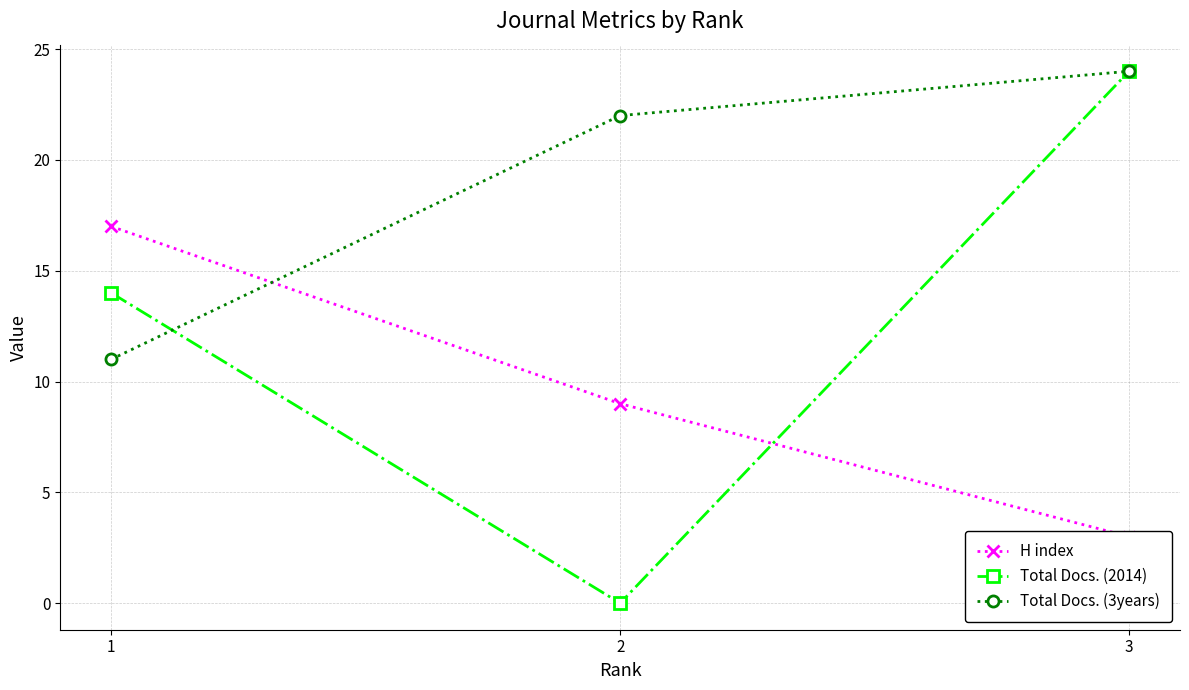

Which has a higher value, 1 or 3?

1